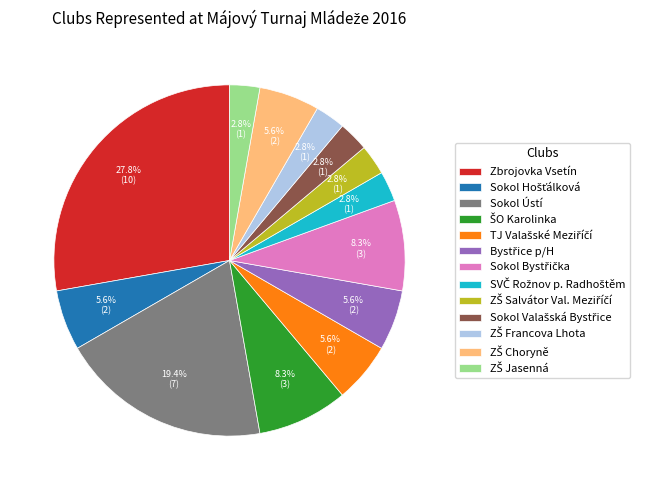

Does any single category account for the majority?

No